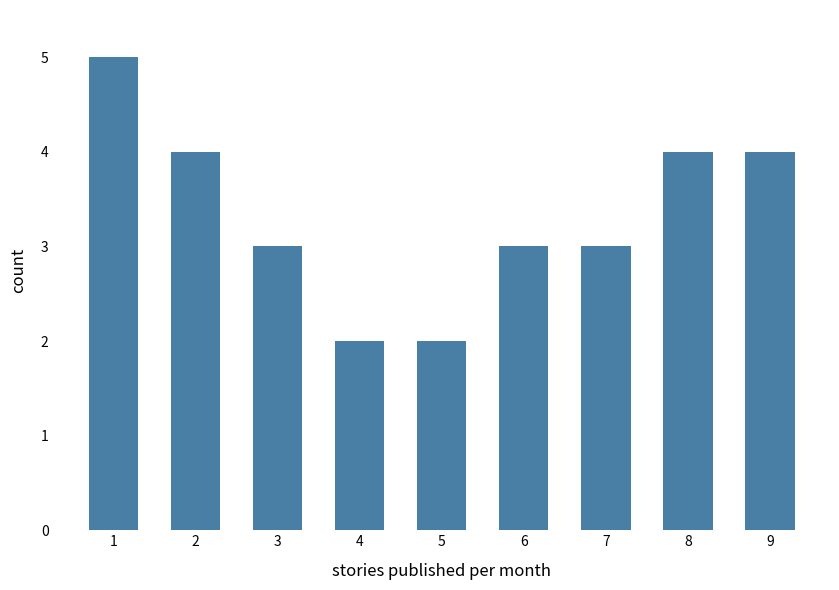

Reading right to left, what are all the values shown in this chart?

9=4	8=4	7=3	6=3	5=2	4=2	3=3	2=4	1=5